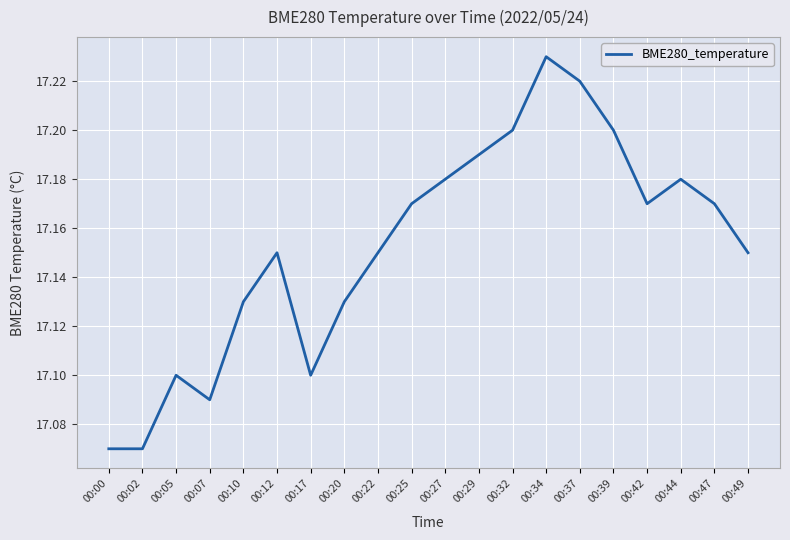

How many lines are shown in the chart?

1